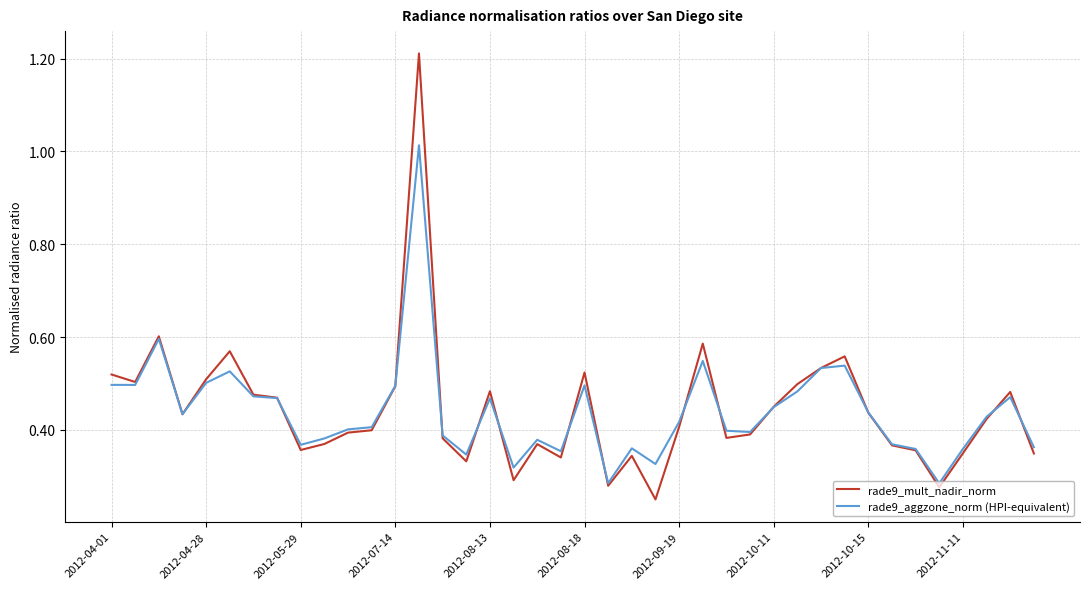

Rank the series by their maximum value, from highest to lowest.

rade9_mult_nadir_norm, rade9_aggzone_norm (HPI-equivalent)